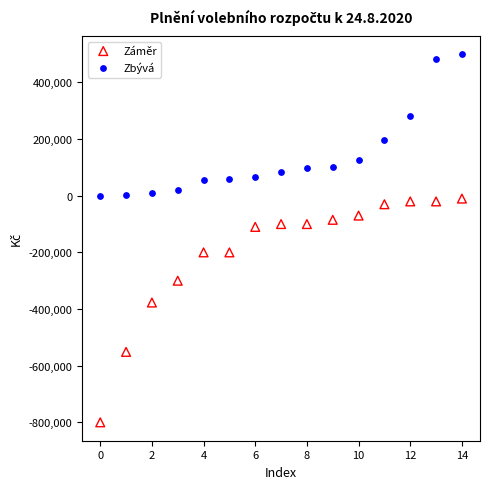

Across all data points, what is the range of Y values (max minus min)?

1299164.0